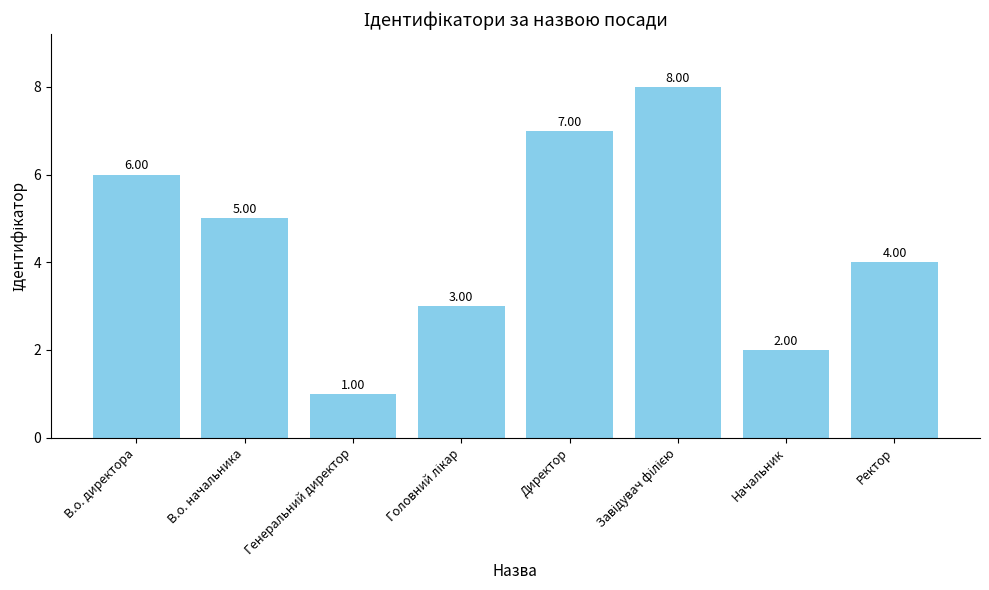

Which has a higher value, В.о. начальника or Начальник?

В.о. начальника